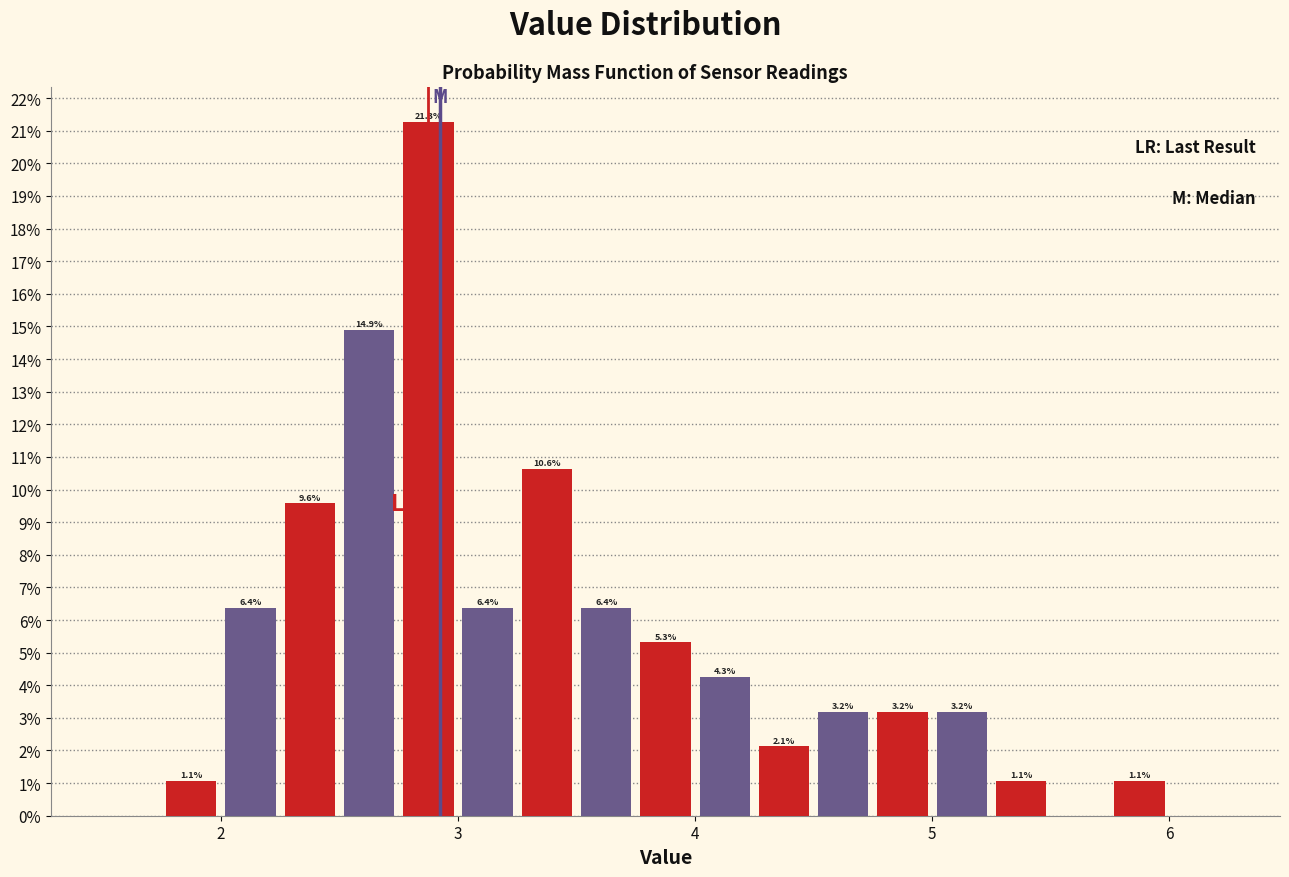

Read against the x-axis, roughly where is the centre of the tallest bar?

2.9